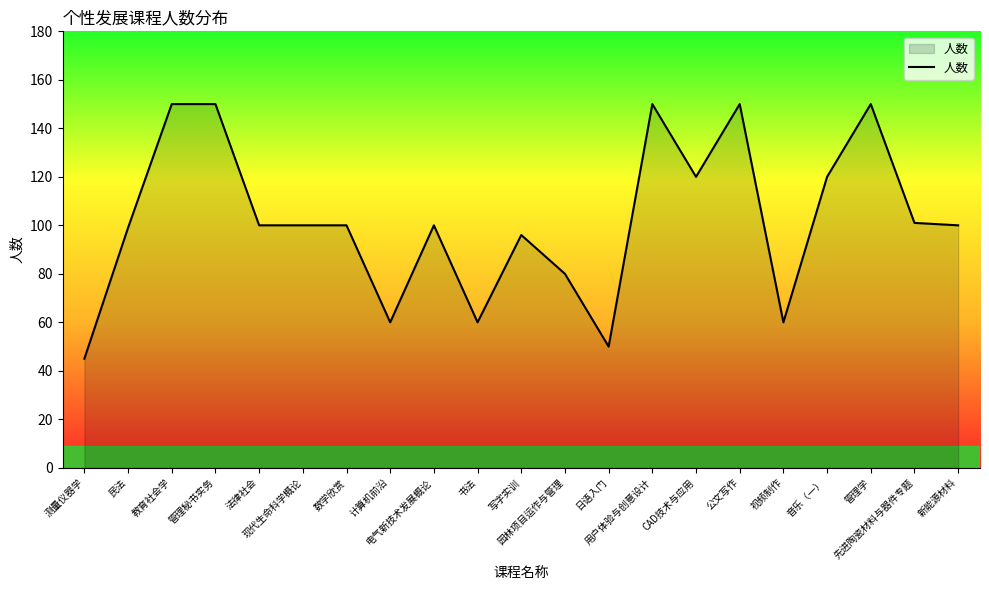

Where does the data first go above 100?

教育社会学